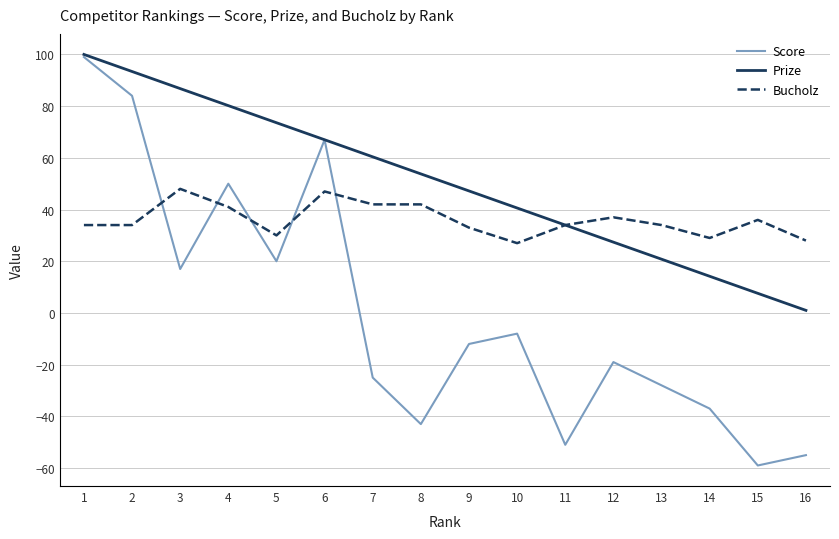

What is the greatest value displayed?

100.0